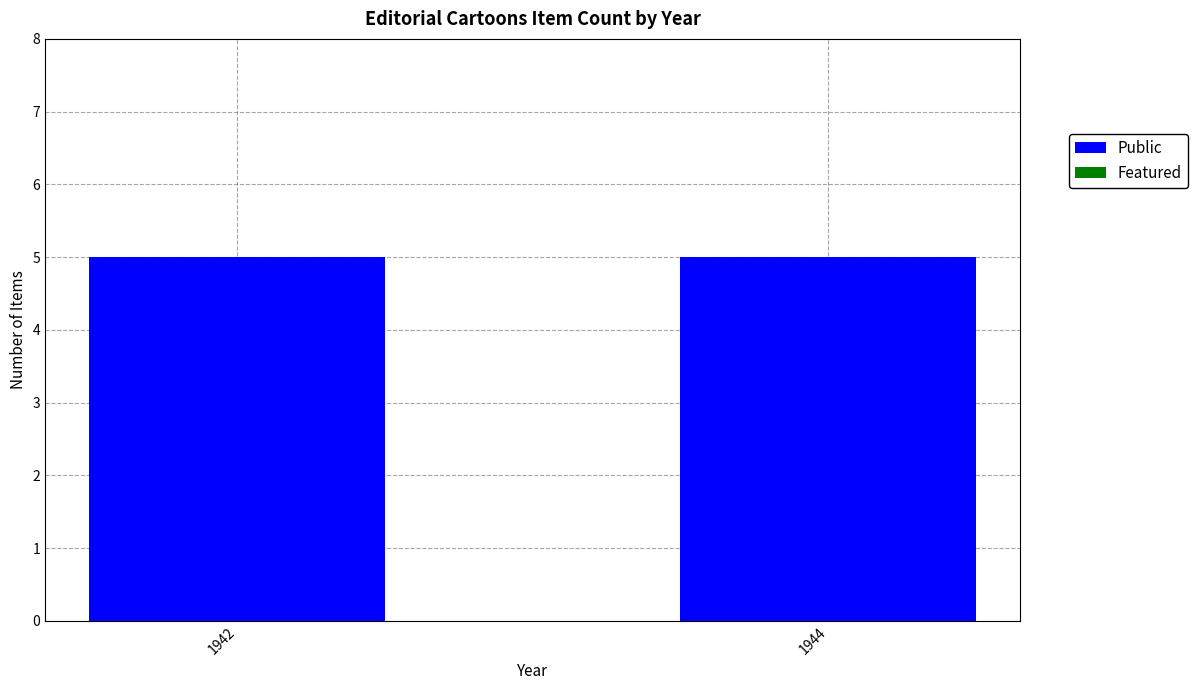

At which category is the sum across all series the highest?

1942